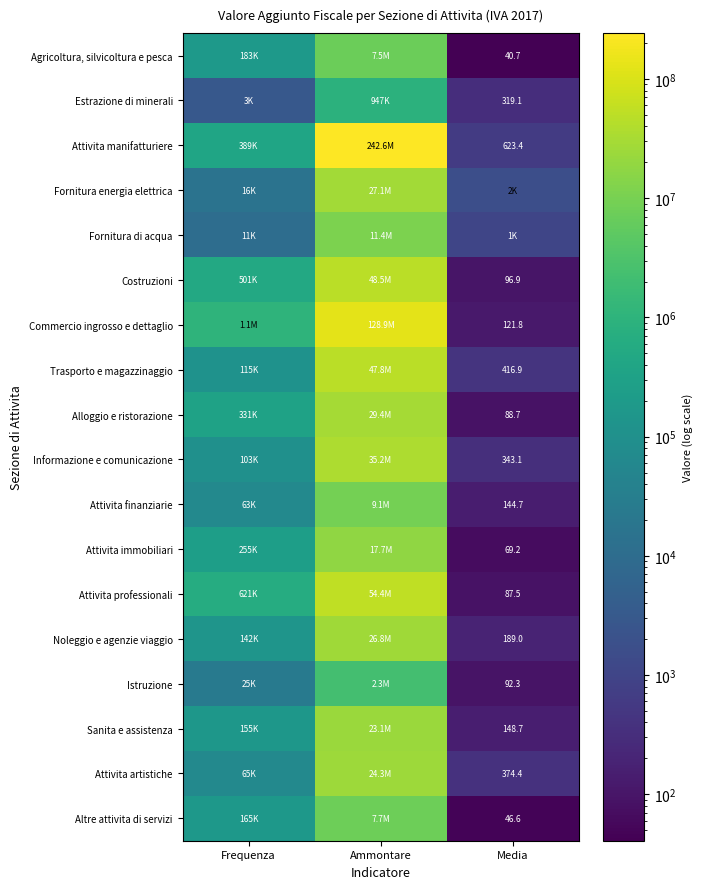

What is the difference between the maximum and second lowest values in the Commercio ingrosso e dettaglio series?

127865349.0